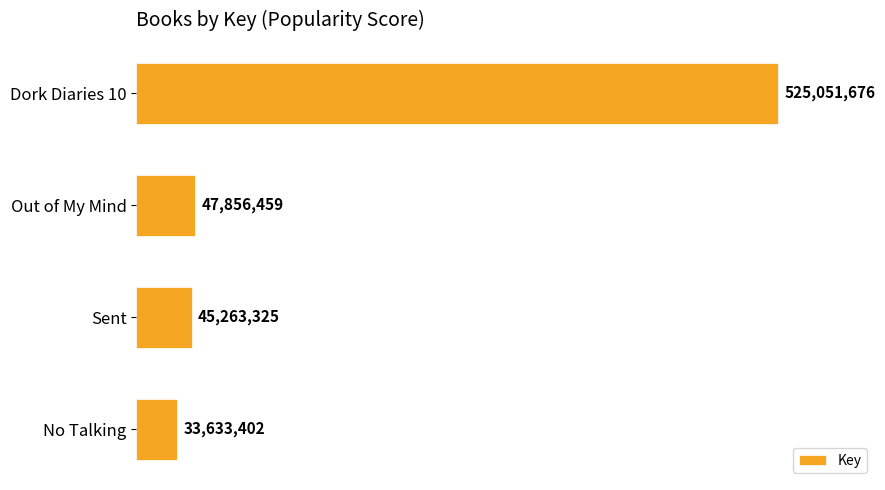

Rank the categories by value from highest to lowest.

Dork Diaries 10, Out of My Mind, Sent, No Talking